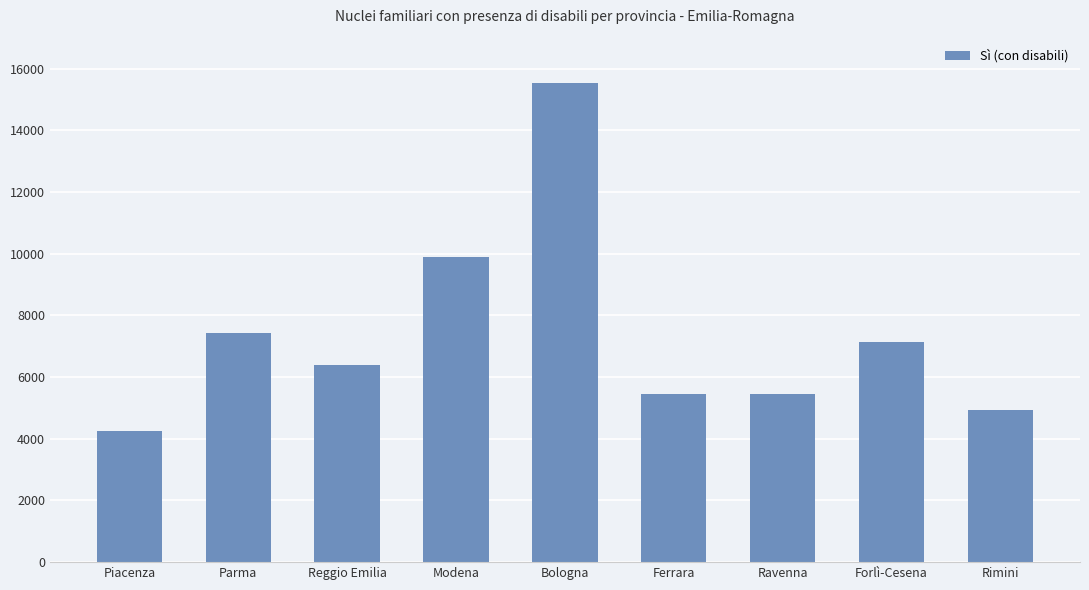

Approximately how many times larger is the value at Ferrara compared to Parma?

0.7